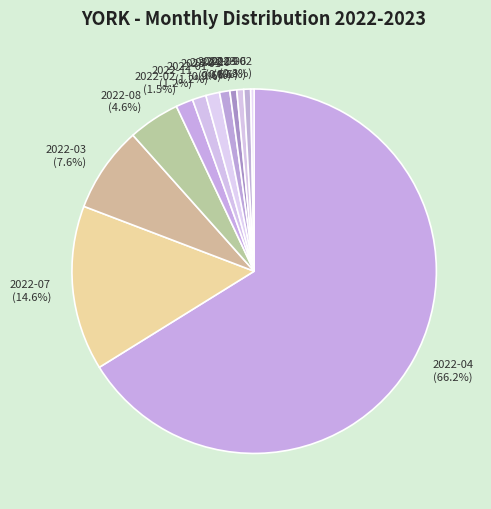

Which slice is the largest?

2022-04 (66.2%)